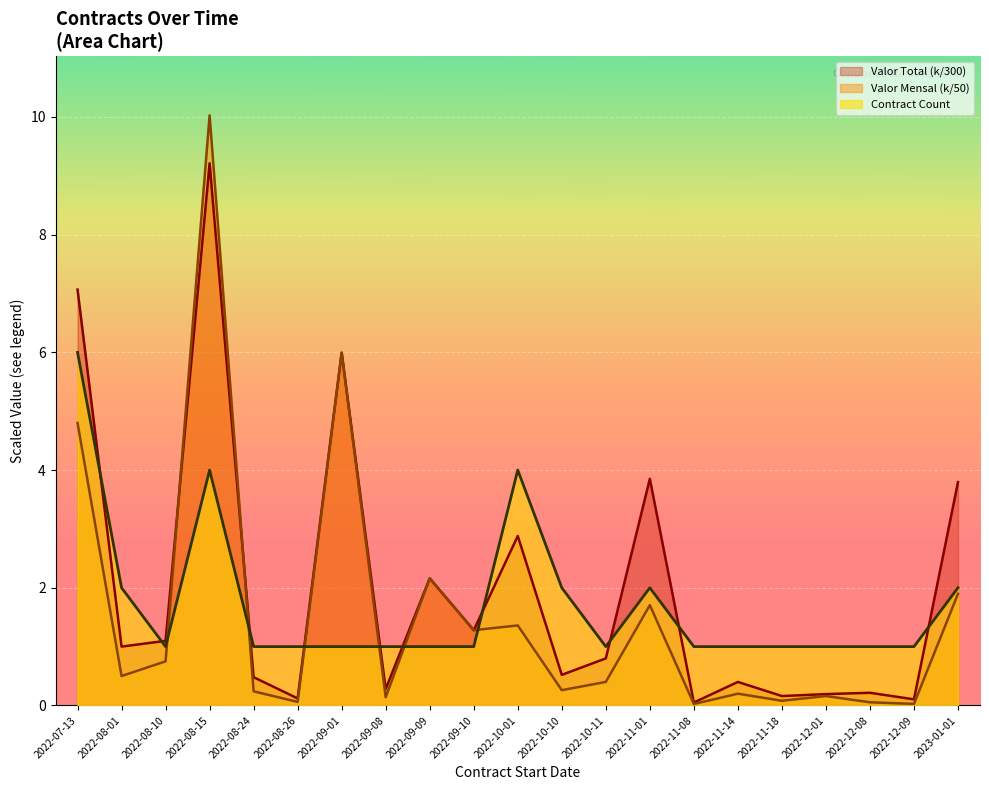

Which series has the largest range (max minus min)?

Valor Mensal (k/50)